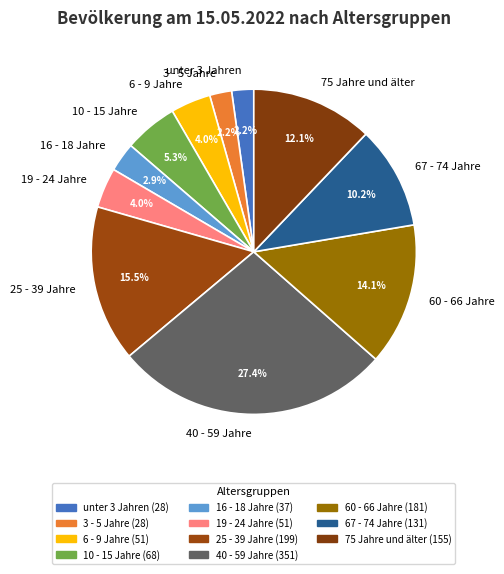

Approximately how many times larger is the value at 60 - 66 Jahre compared to 40 - 59 Jahre?

0.5